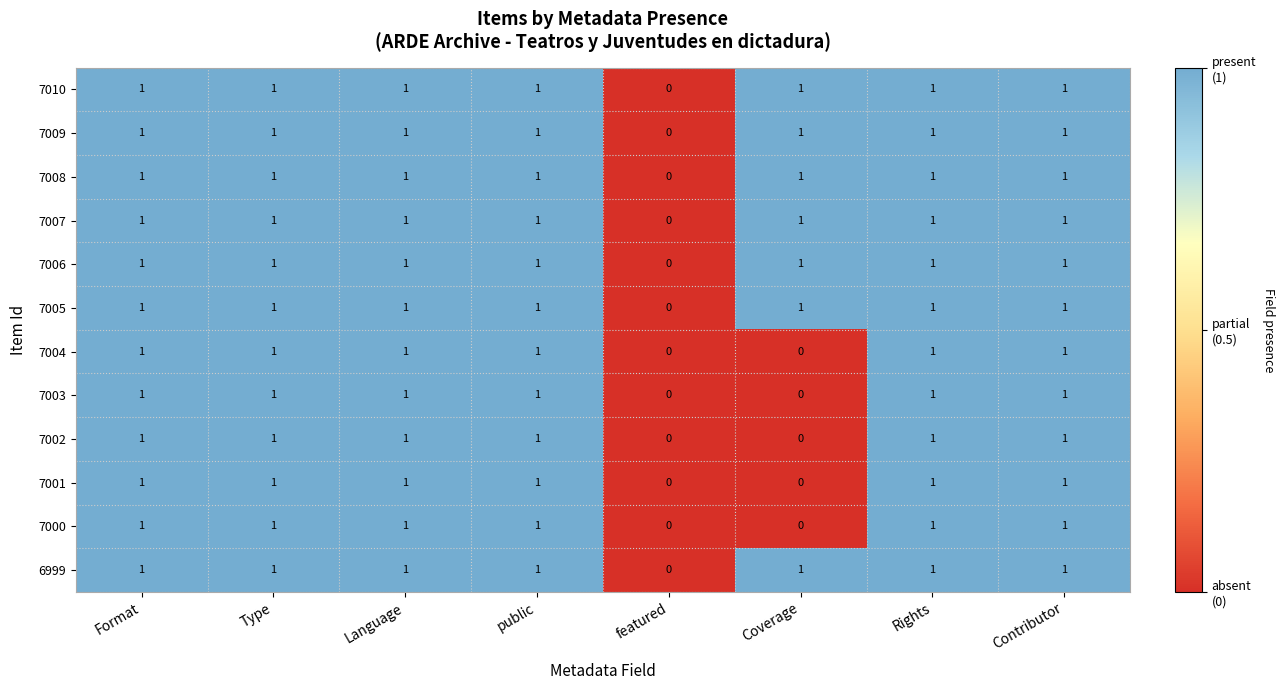

Count the number of data series in this chart.

12